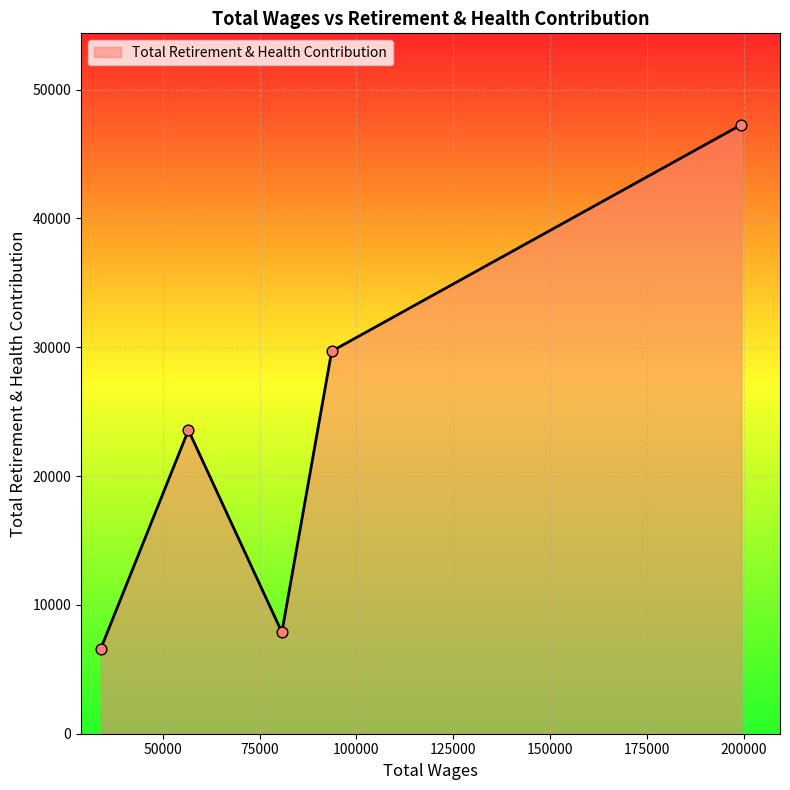

What is the average value?

23006